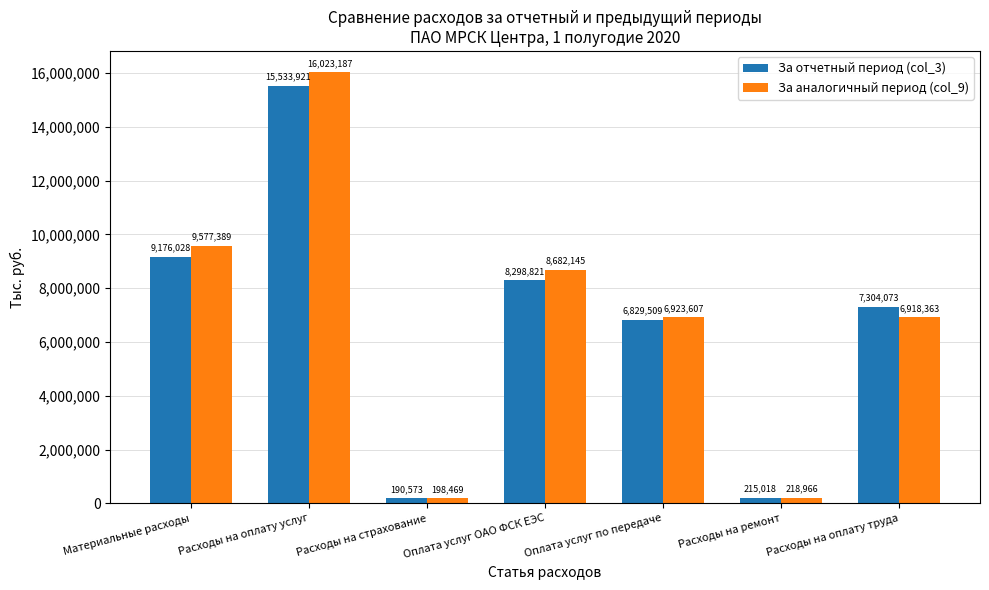

How many data points in За отчетный период (col_3) are above 7304072?

4